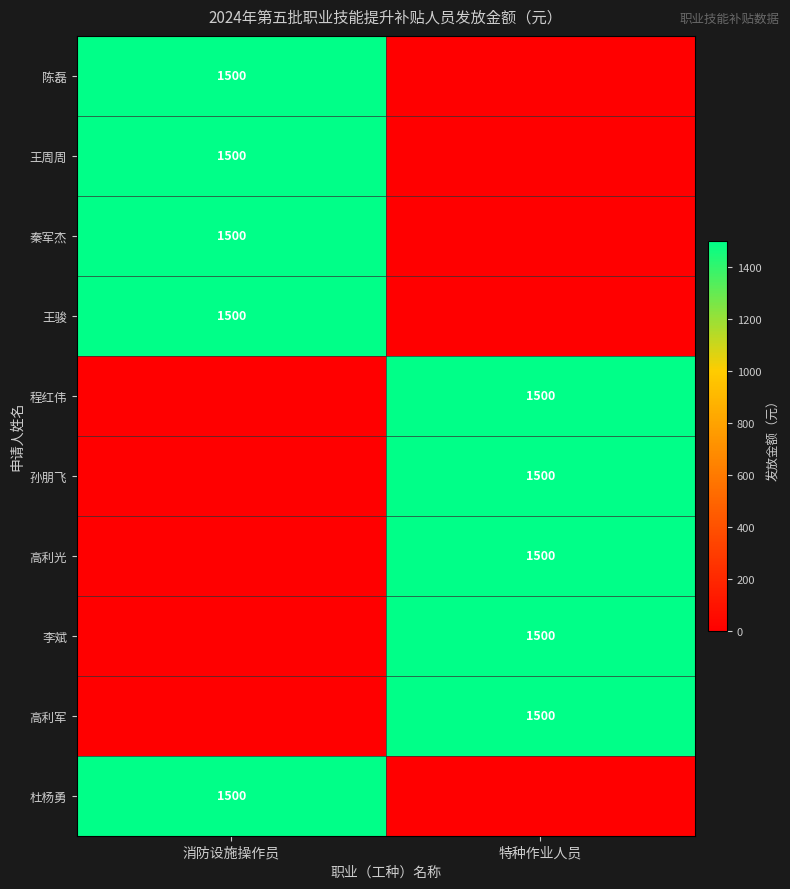

Is it true that 王周周 equals 1500 at 消防设施操作员?

True